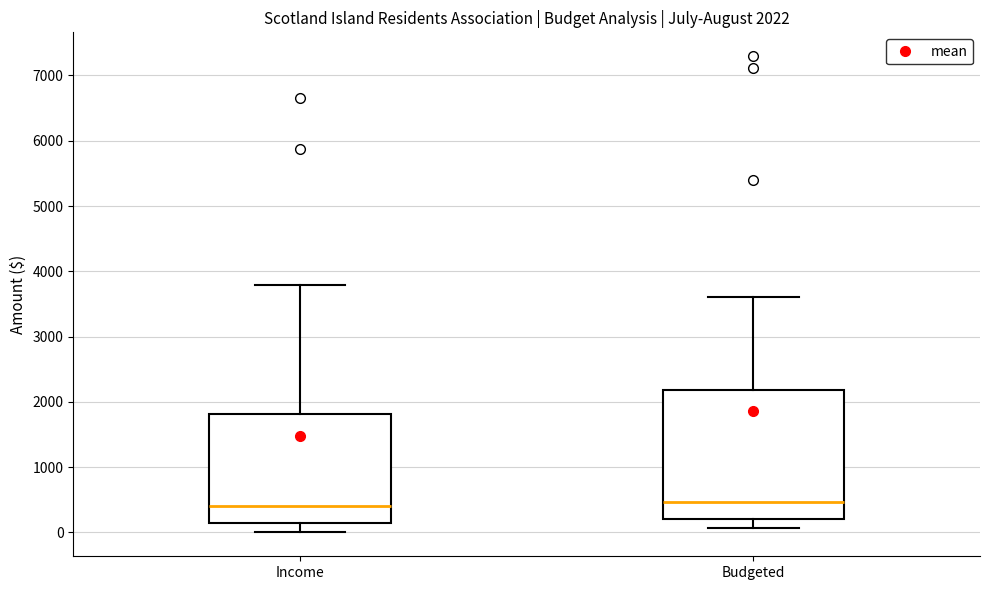

Which box is the tallest, from its lower edge to its upper edge?

Budgeted